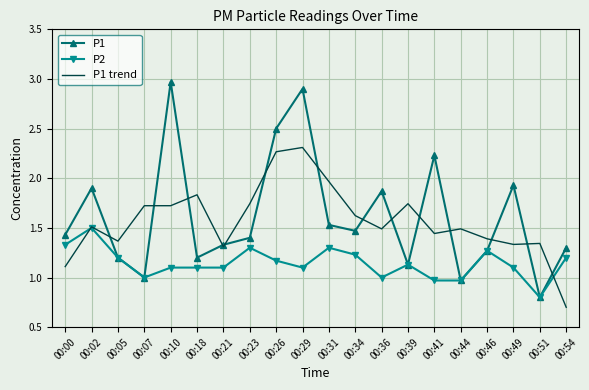

Is the value of P1 at 00:44 greater than the value of P1 trend at 00:29?

No